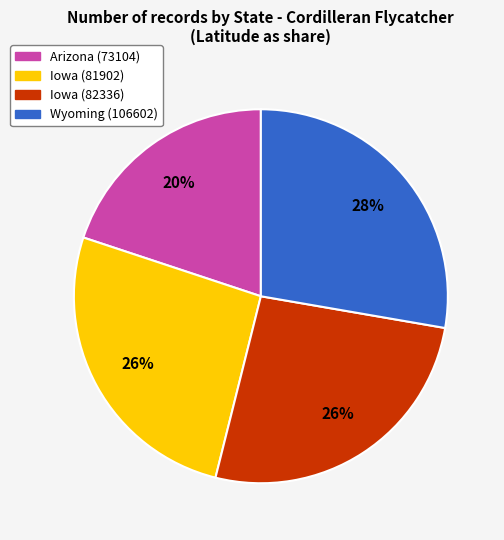

Which category has the biggest portion of the pie?

Wyoming (106602)